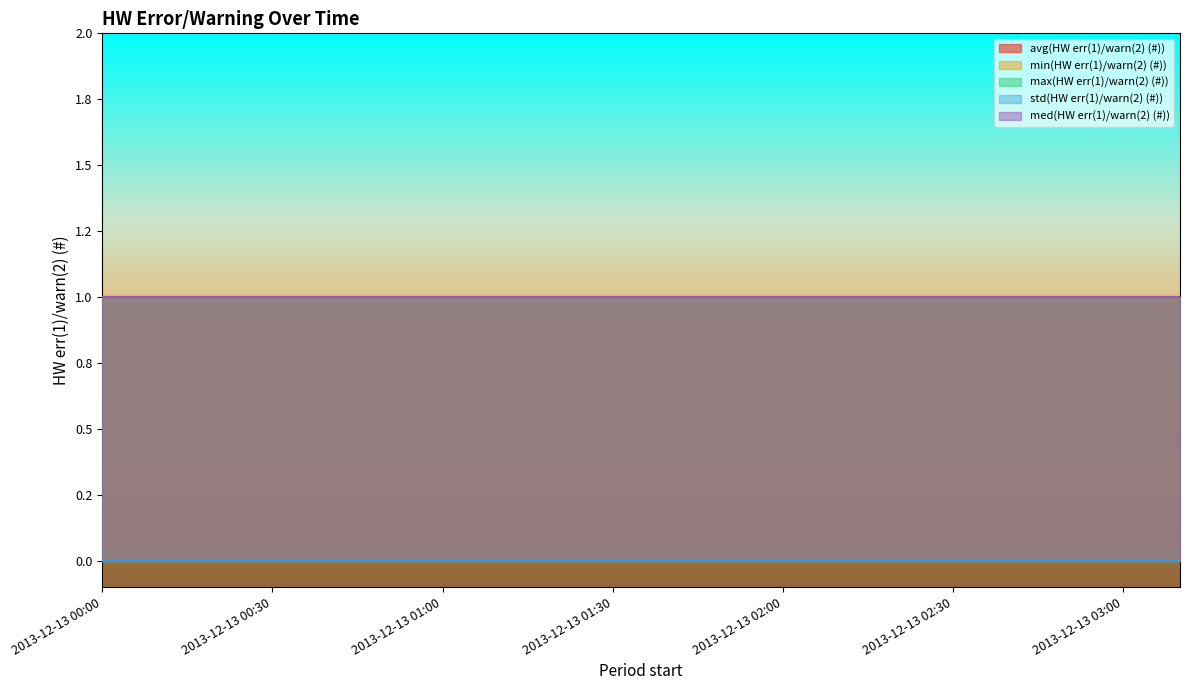

True or false: min(HW err(1)/warn(2) (#)) has a value of 1 at 2013-12-13 02:30.

True